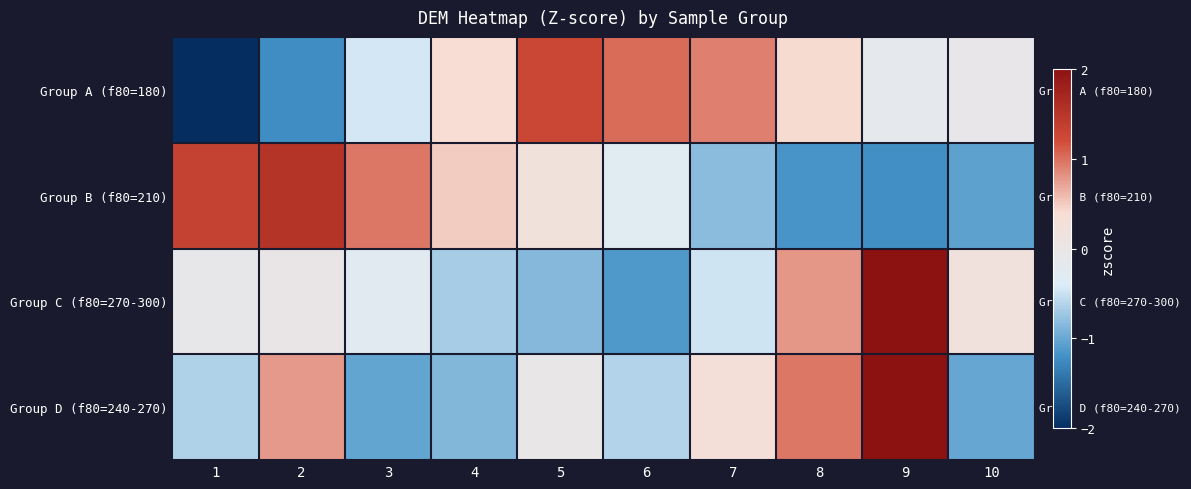

What is the difference between the highest and lowest values at 8?

2.1